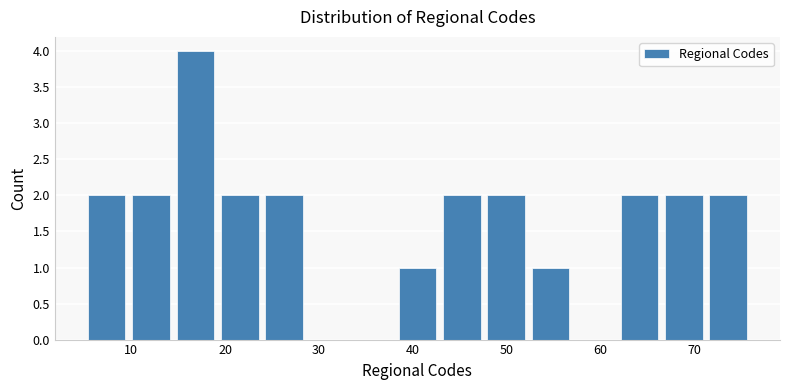

How tall is the bar that spans 19 to 24 on the x-axis? Neither the bar edges nor the heights are printed on the chart, so give them approximately, as read against the axes.

2